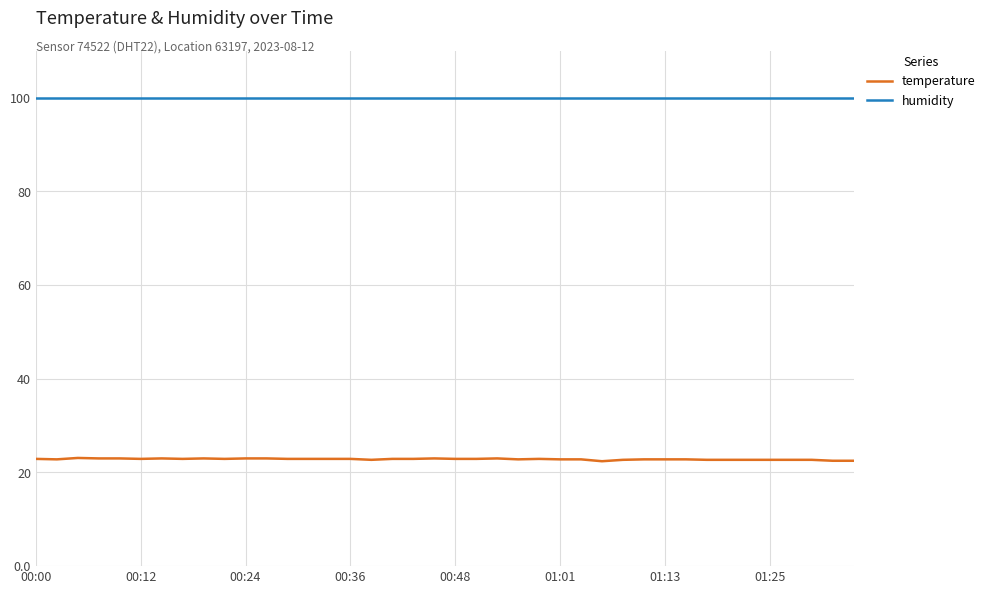

What is the smallest value displayed?

22.4